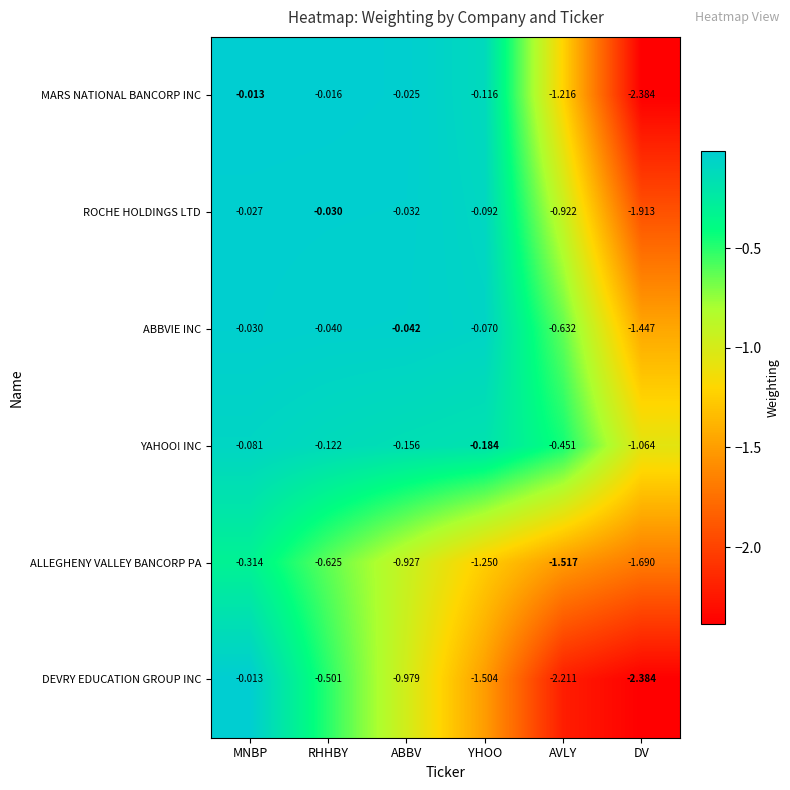

Which category has the highest value across all series?

MNBP